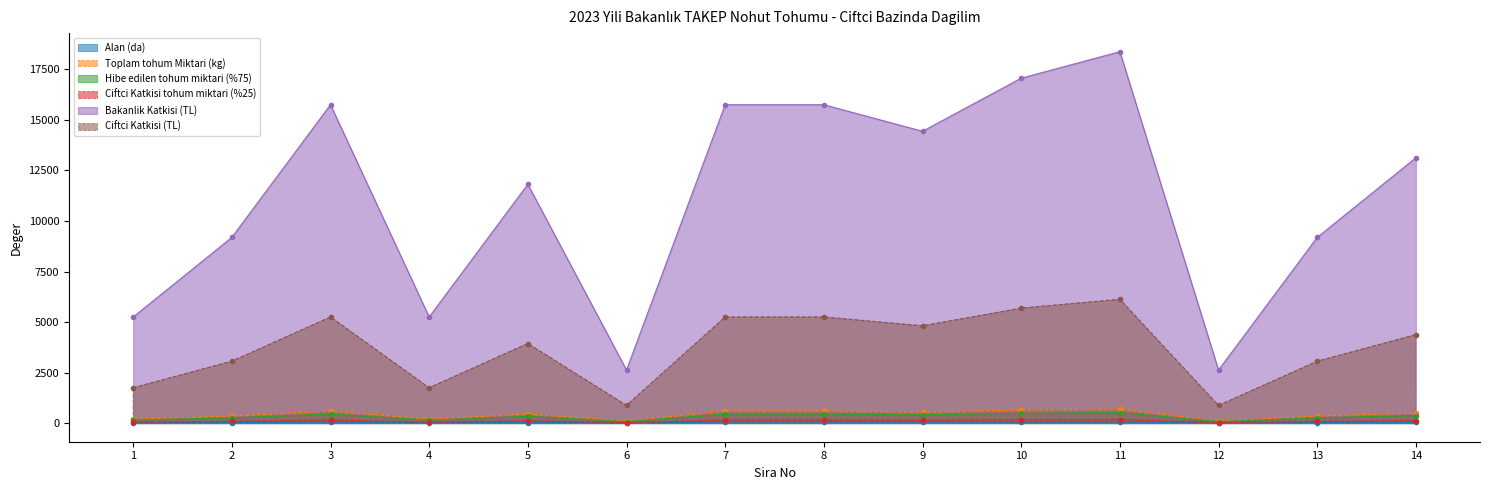

At 7, list the series in order from largest to smallest.

Bakanlik Katkisi (TL), Ciftci Katkisi (TL), Toplam tohum Miktari (kg), Hibe edilen tohum miktari (%75), Ciftci Katkisi tohum miktari (%25), Alan (da)